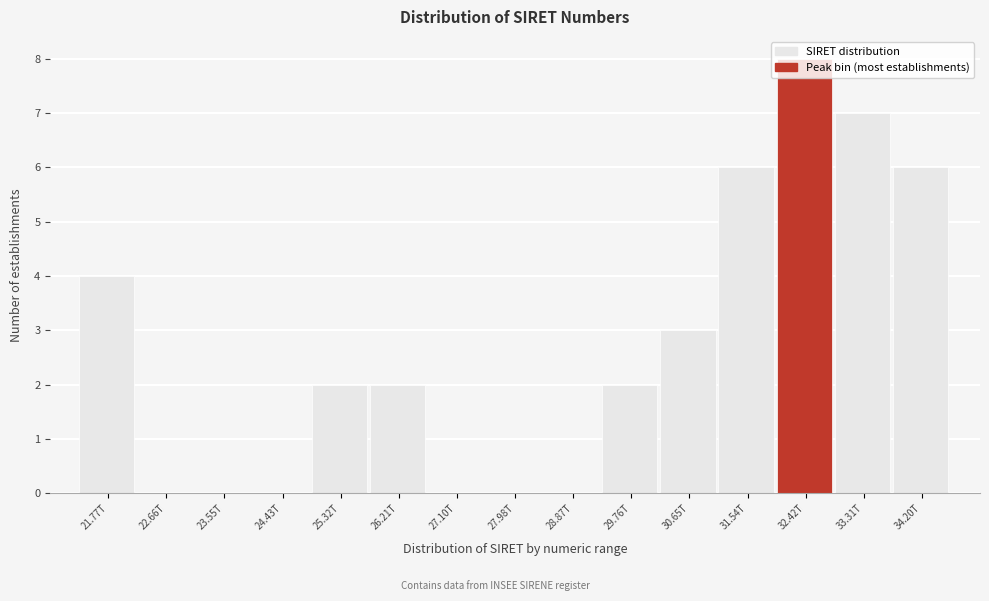

The chart shows a value of 4 at 23.55T. True or false?

False